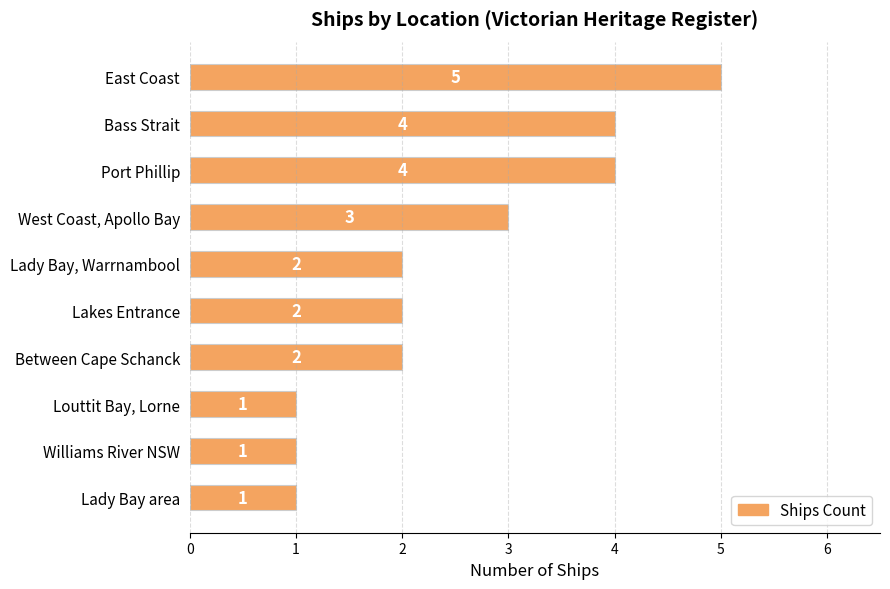

At which label is the value closest to 3?

West Coast, Apollo Bay